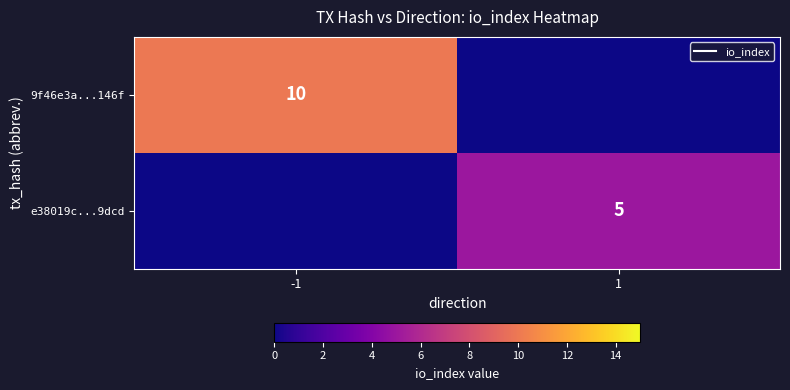

What is the difference between the maximum and minimum values in the e38019c...9dcd series?

5